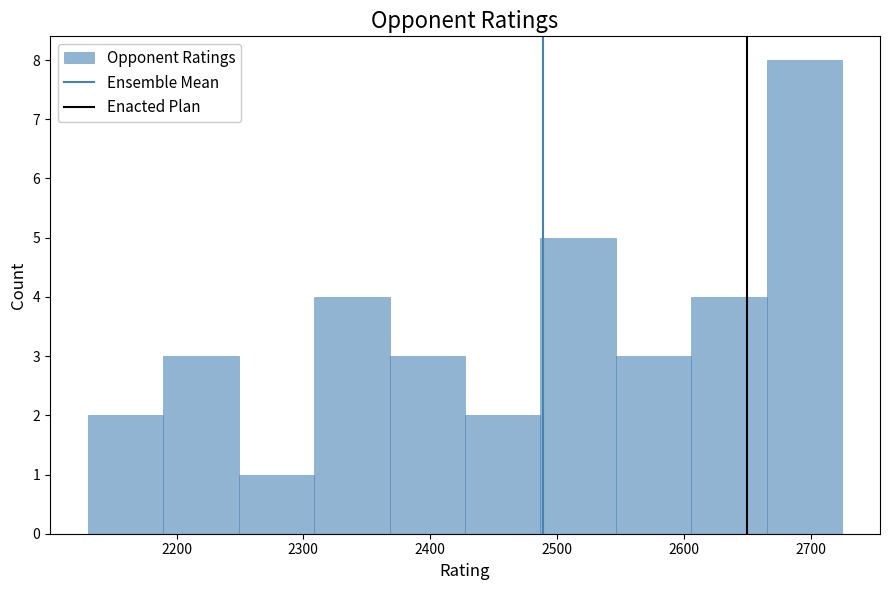

Reading left to right, list every bar in this chart as the range it spans on the x-axis followed by its height. Neither the bar edges nor the heights are printed on the chart, so give them approximately, as read against the axes.

2130 to 2190: 2
2190 to 2250: 3
2250 to 2310: 1
2310 to 2370: 4
2370 to 2430: 3
2430 to 2490: 2
2490 to 2550: 5
2550 to 2610: 3
2610 to 2670: 4
2670 to 2730: 8